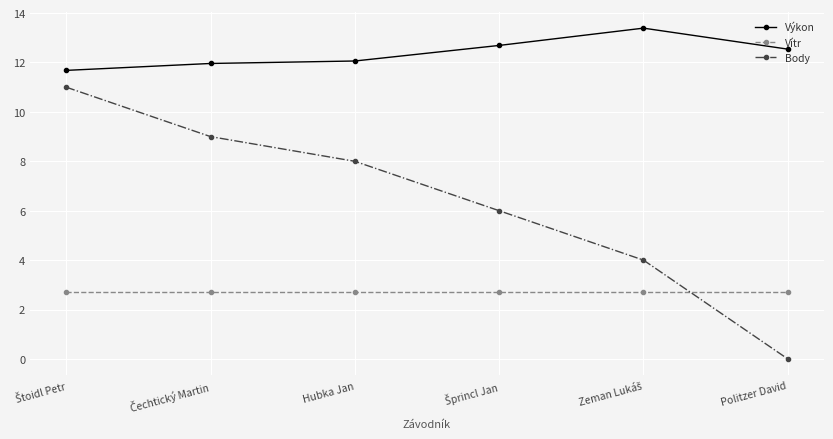

True or false: Body and Výkon cross at least once.

False